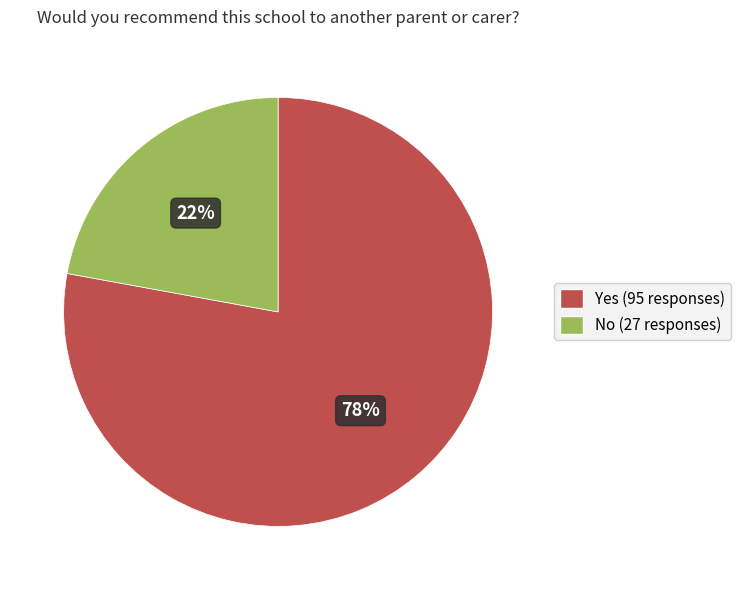

Is it true that Yes (95 responses) is 85% of the pie?

False